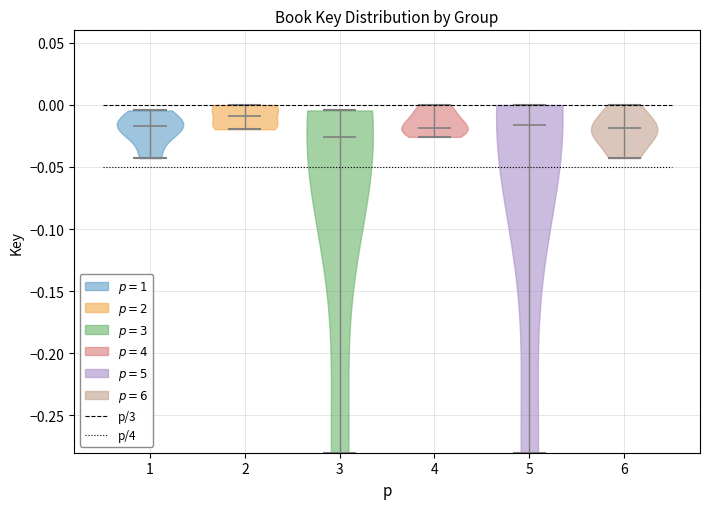

Which violin has the lowest median line?

3